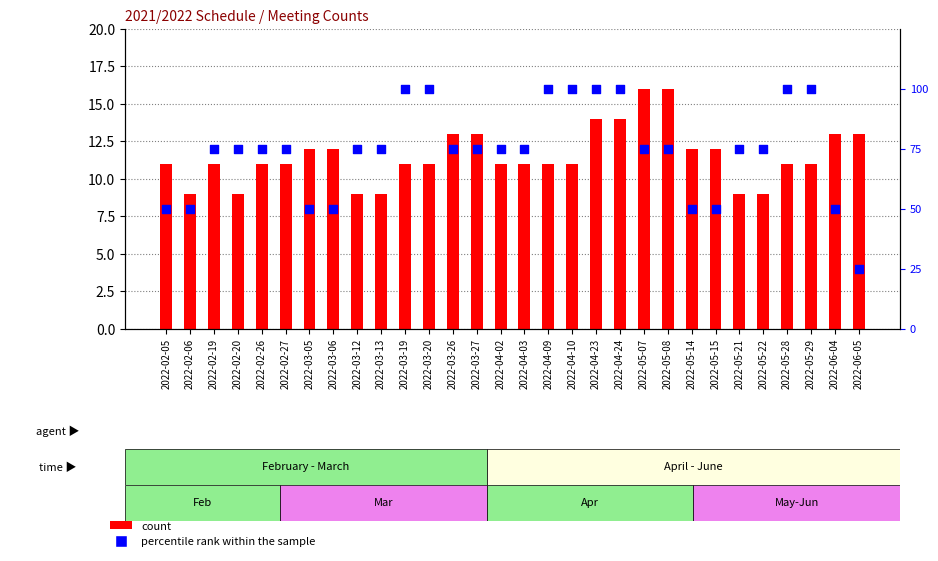

Which series has the largest total across all categories?

percentile rank within the sample